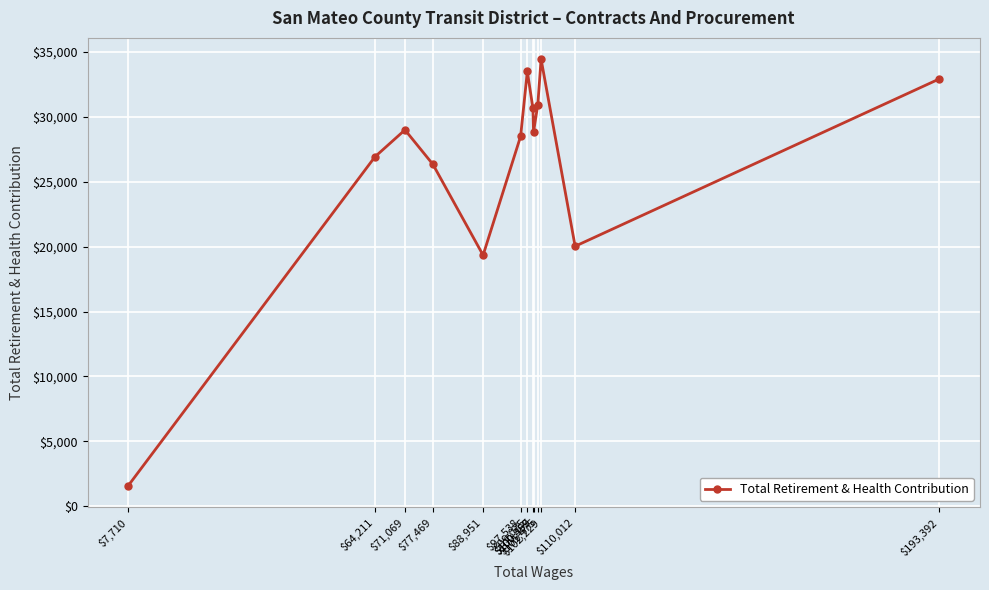

What is the average value?

26394